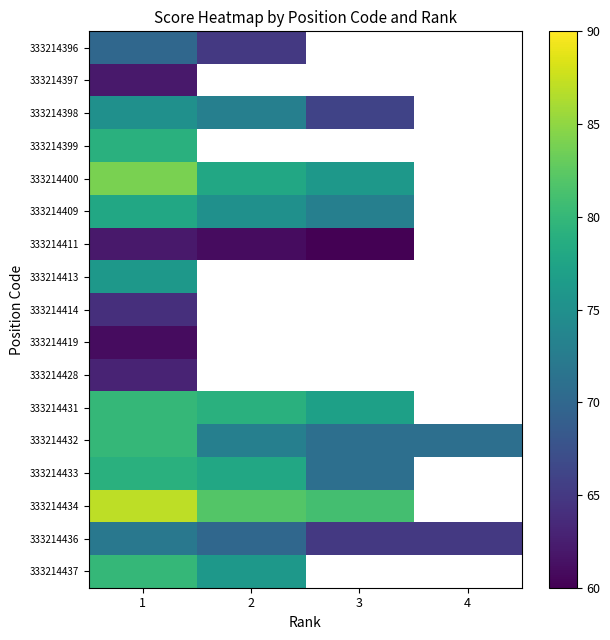

True or false: 333214414 has a value of 98.7 at 1.

False